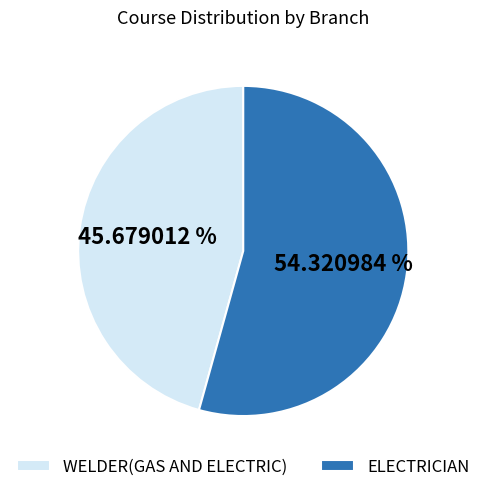

Is it true that WELDER(GAS AND ELECTRIC) is 36% of the pie?

False